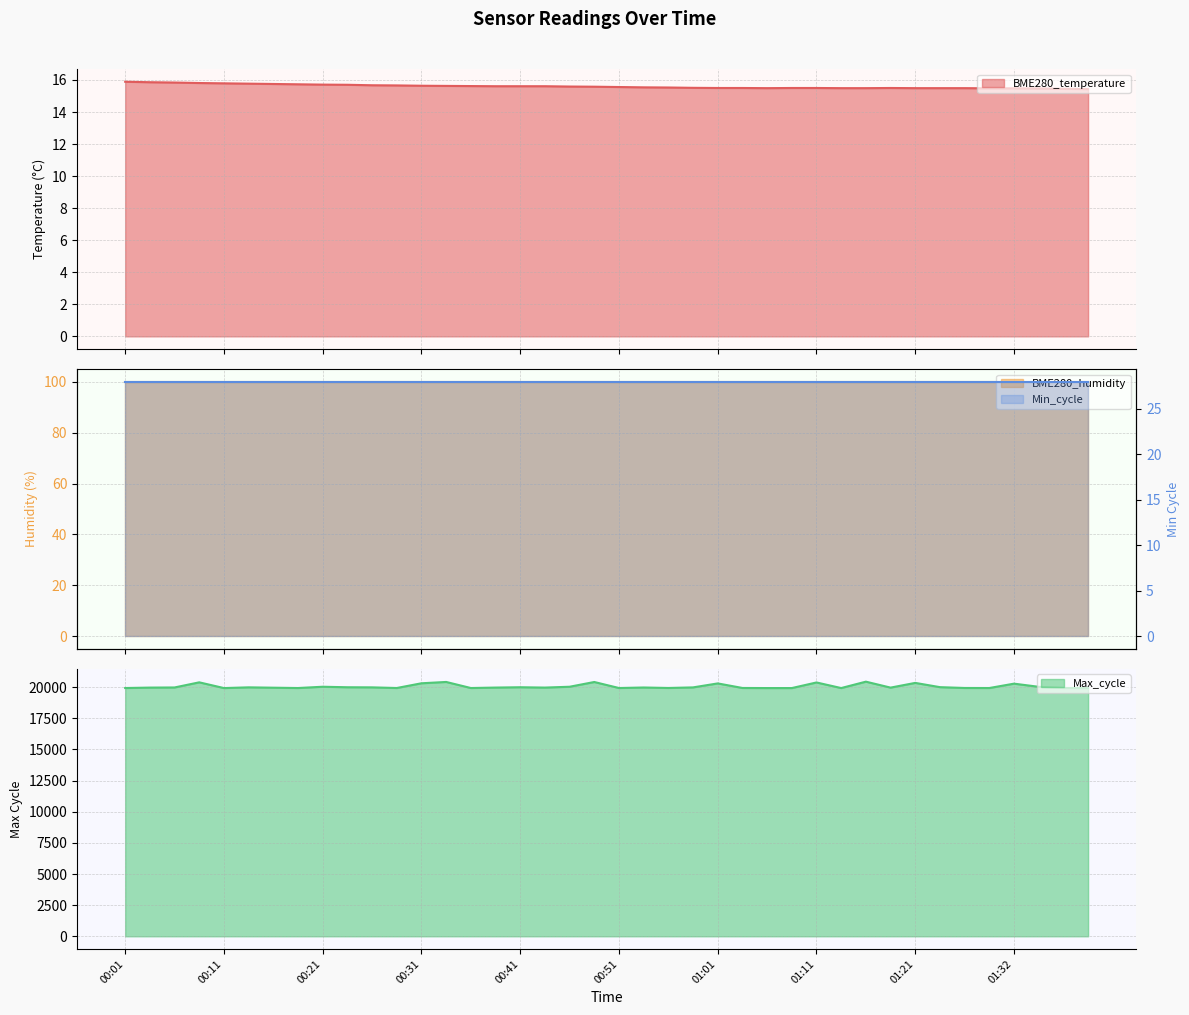

What is the minimum value for BME280_temperature?

15.4